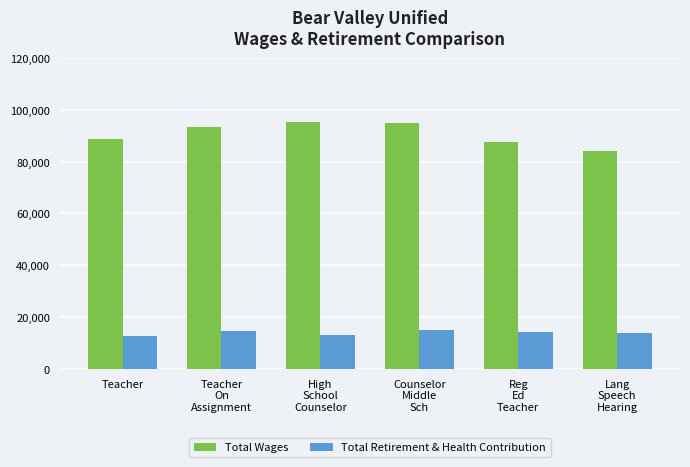

How many distinct data groups are displayed?

2